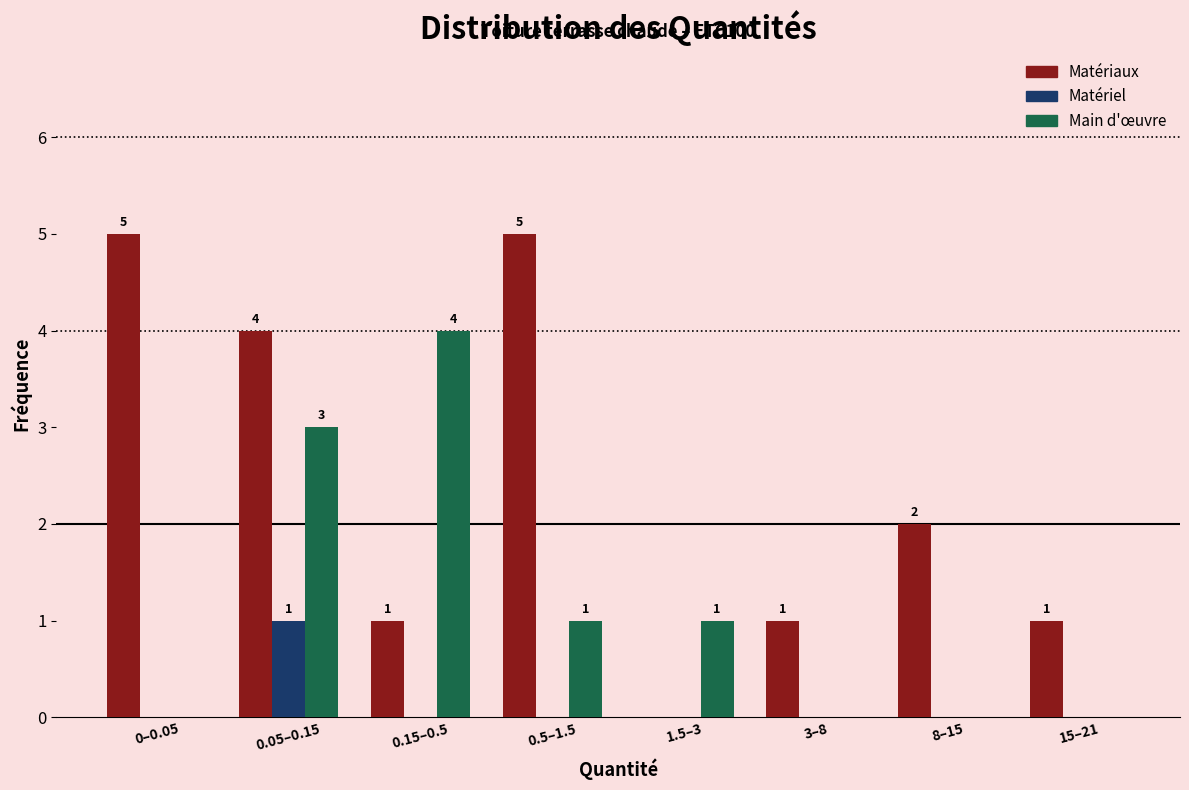

Reading right to left, what are all the values shown in this chart?

Matériaux: 15–21=1	8–15=2	3–8=1	1.5–3=0	0.5–1.5=5	0.15–0.5=1	0.05–0.15=4	0–0.05=5
Matériel: 15–21=0	8–15=0	3–8=0	1.5–3=0	0.5–1.5=0	0.15–0.5=0	0.05–0.15=1	0–0.05=0
Main d'œuvre: 15–21=0	8–15=0	3–8=0	1.5–3=1	0.5–1.5=1	0.15–0.5=4	0.05–0.15=3	0–0.05=0